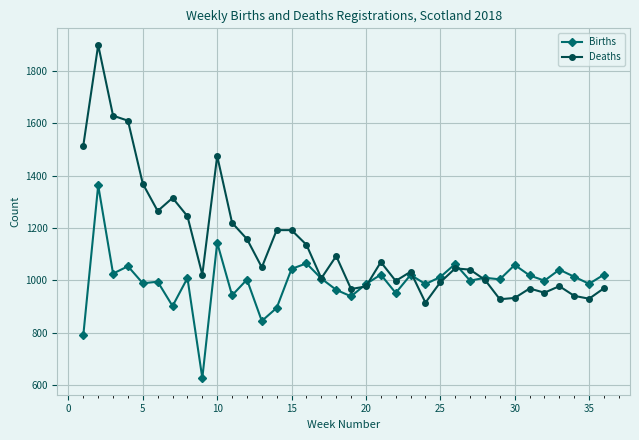

What is the maximum value shown in the chart?

1899